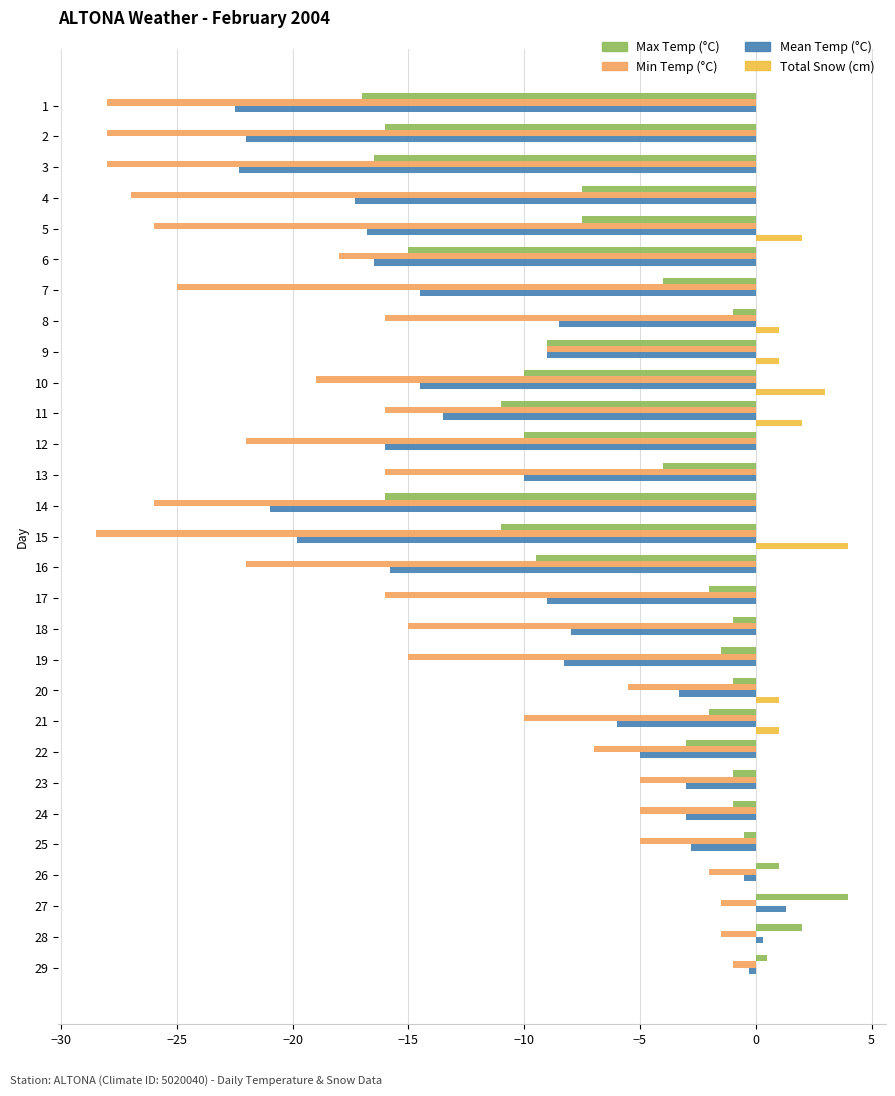

What is the sum of all Max Temp (°C) values?

-170.5